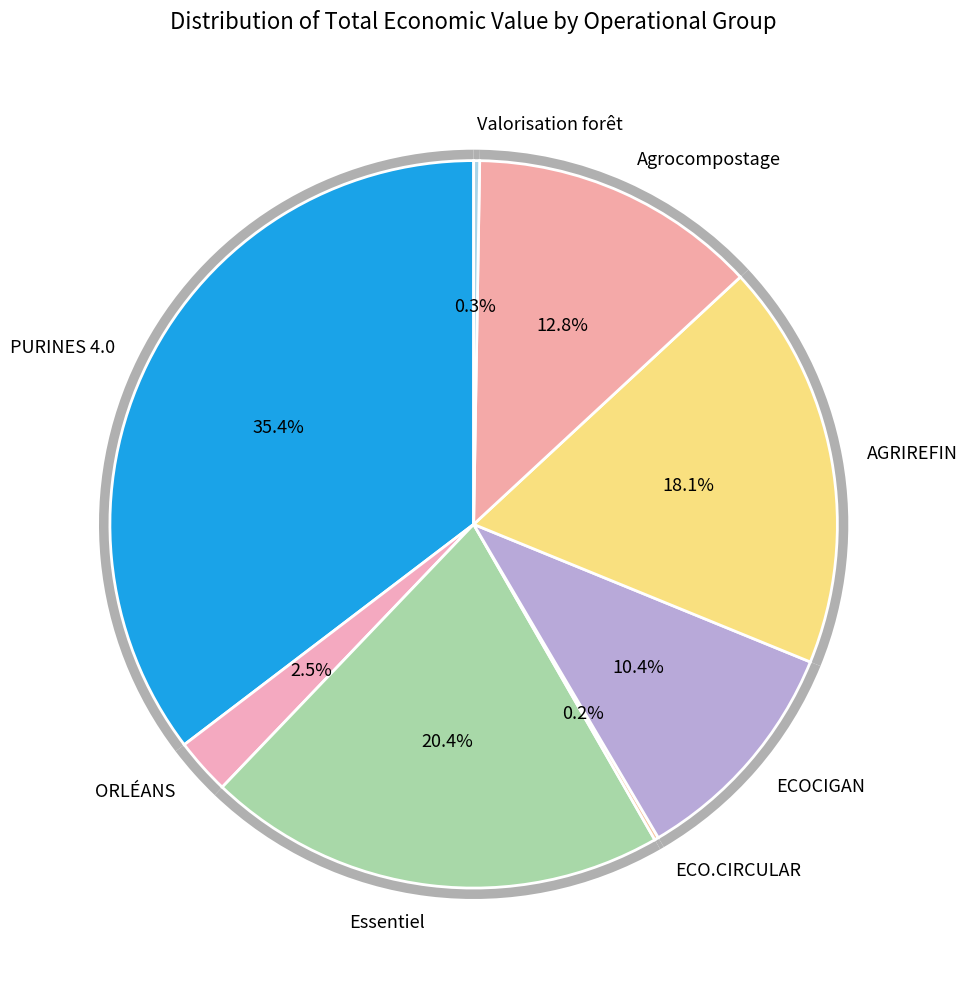

Rank the categories by value from highest to lowest.

PURINES 4.0, Essentiel, AGRIREFIN, Agrocompostage, ECOCIGAN, ORLÉANS, Valorisation forêt, ECO.CIRCULAR